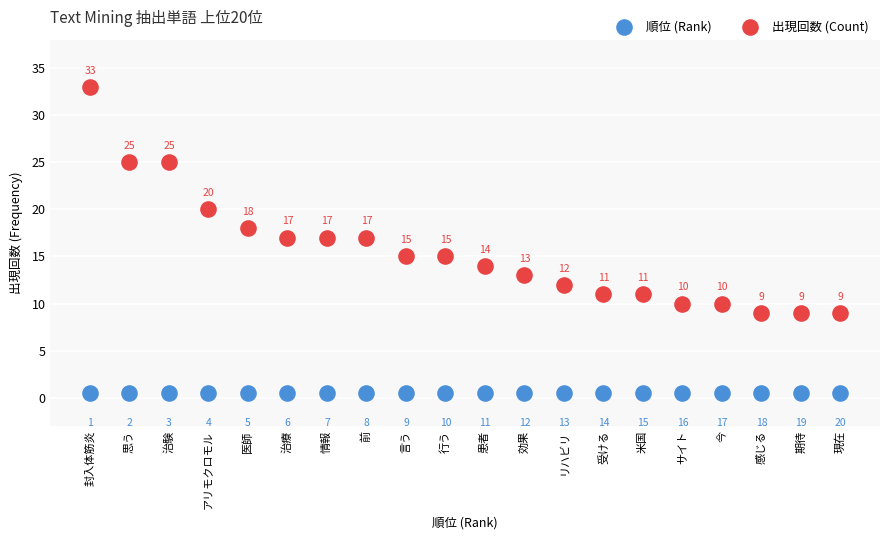

In the 順位 (Rank) series, what Y value is closest to 0?

0.5